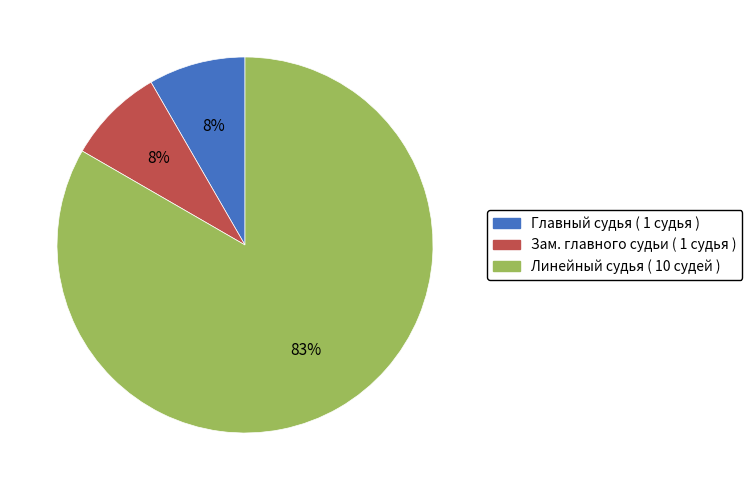

Count the number of slices in the pie.

3